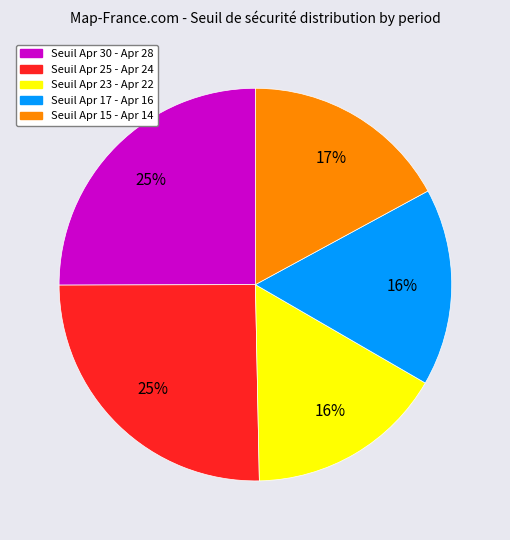

Is there any slice that represents more than half of the pie?

No